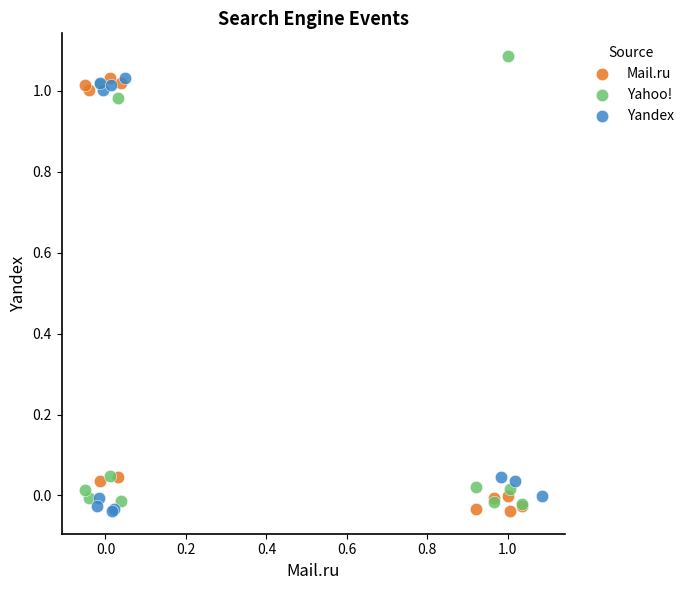

Which series reaches the maximum Y coordinate?

Yahoo!